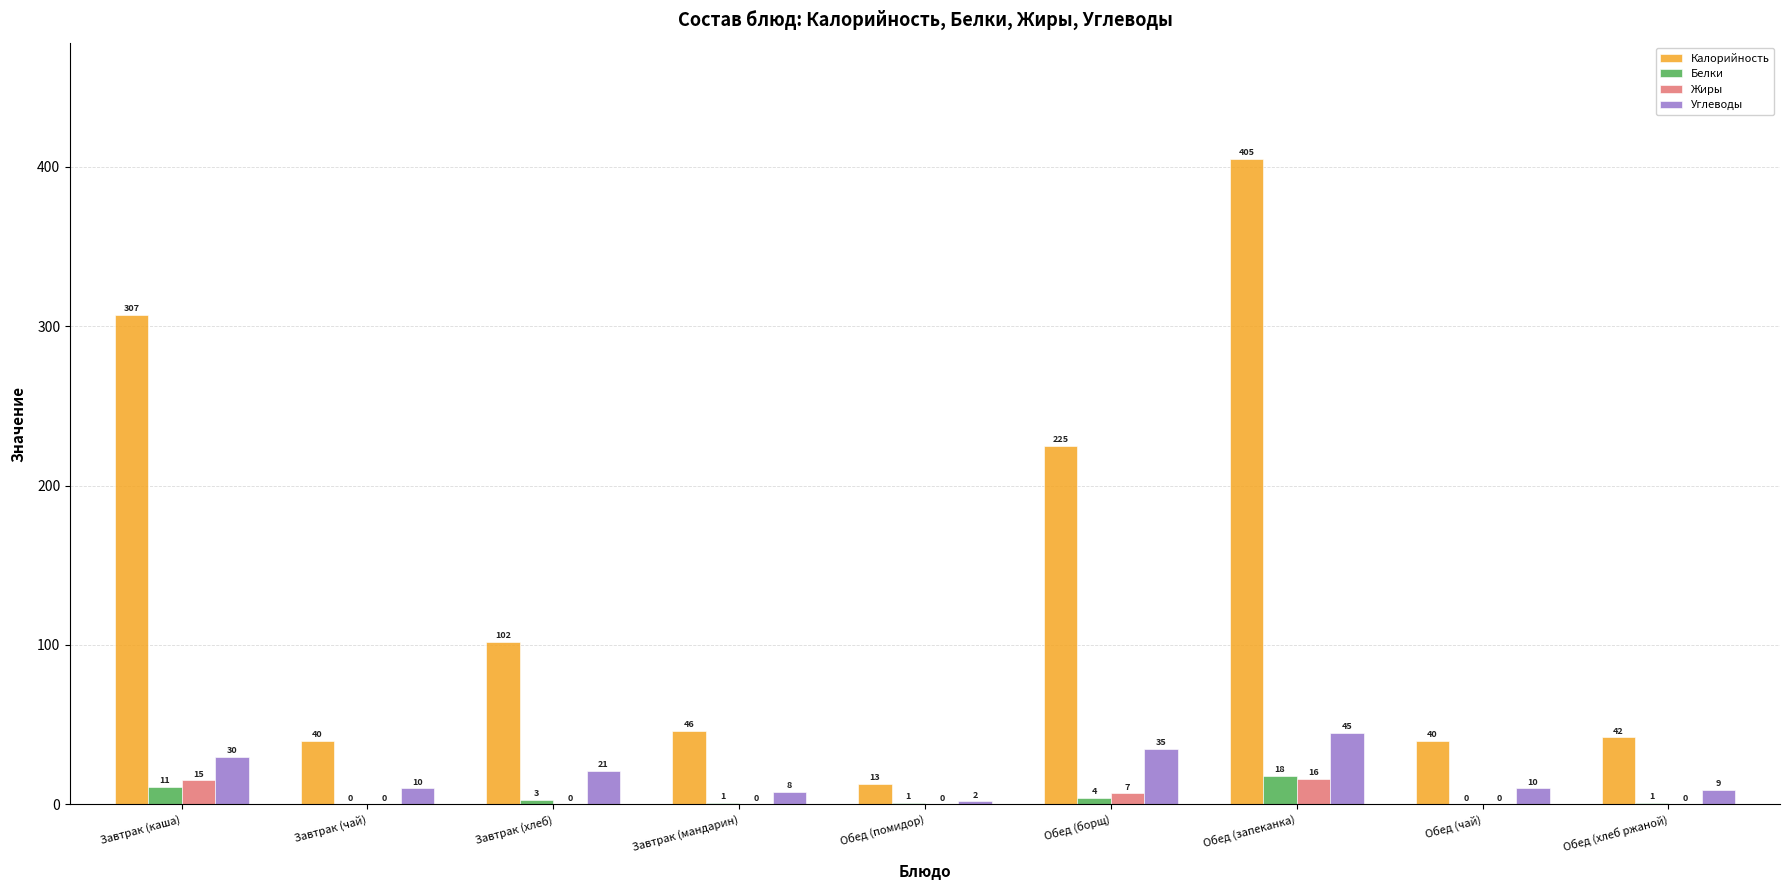

At which category is the sum across all series the highest?

Обед (запеканка)